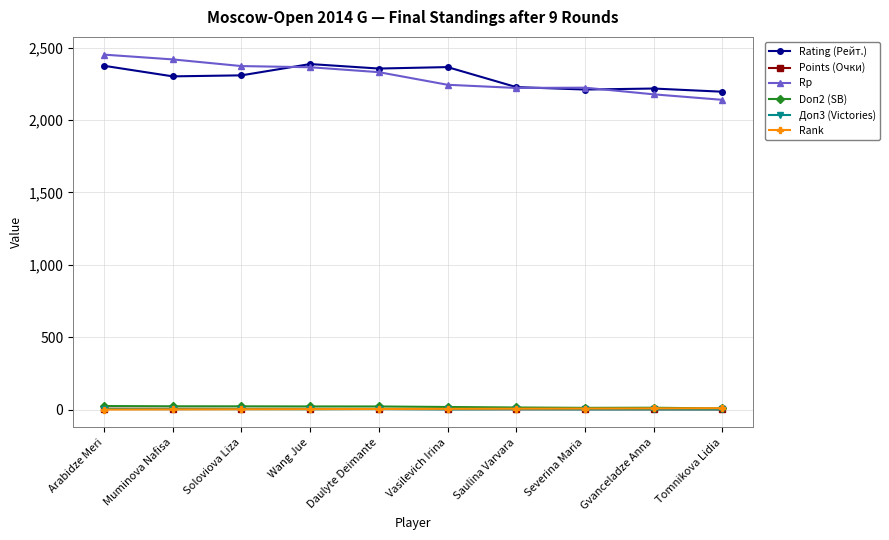

What is the highest value of the Rating (Рейт.) series?

2386.0